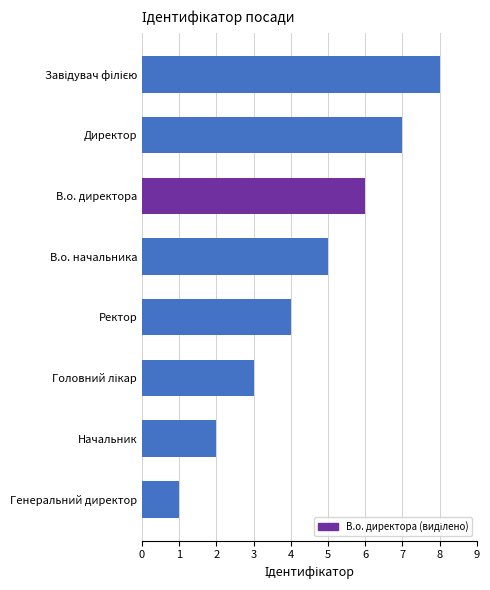

Approximately how many times larger is the value at В.о. директора compared to В.о. начальника?

1.2